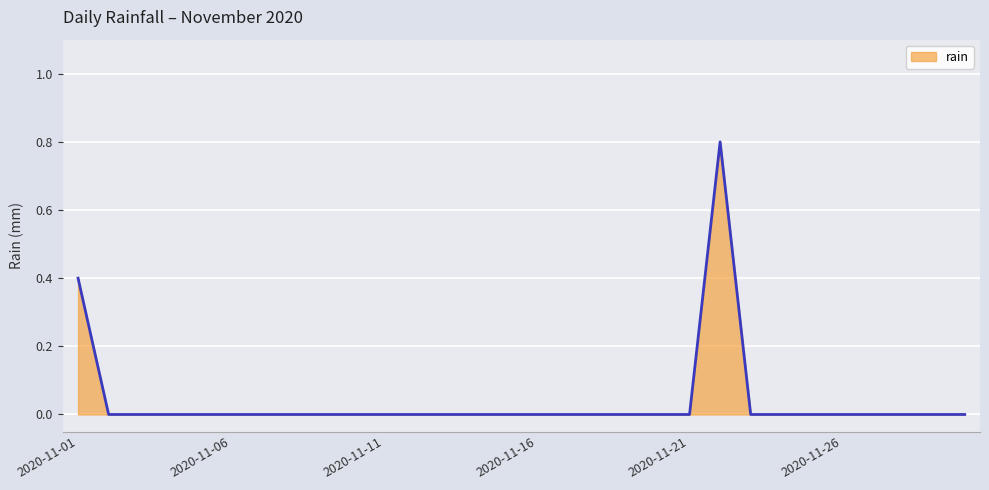

What is the difference between the maximum and minimum values?

0.8